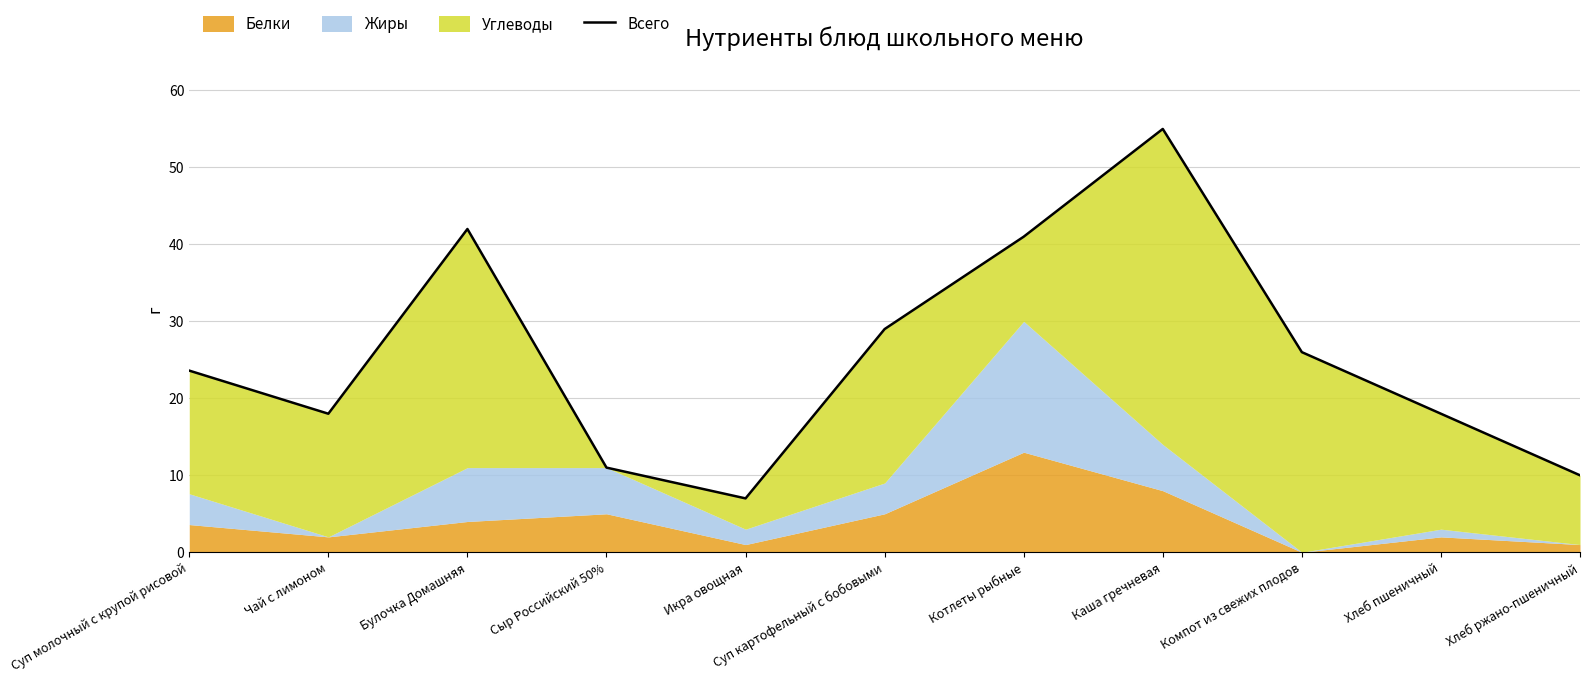

What is the greatest value displayed?

55.0